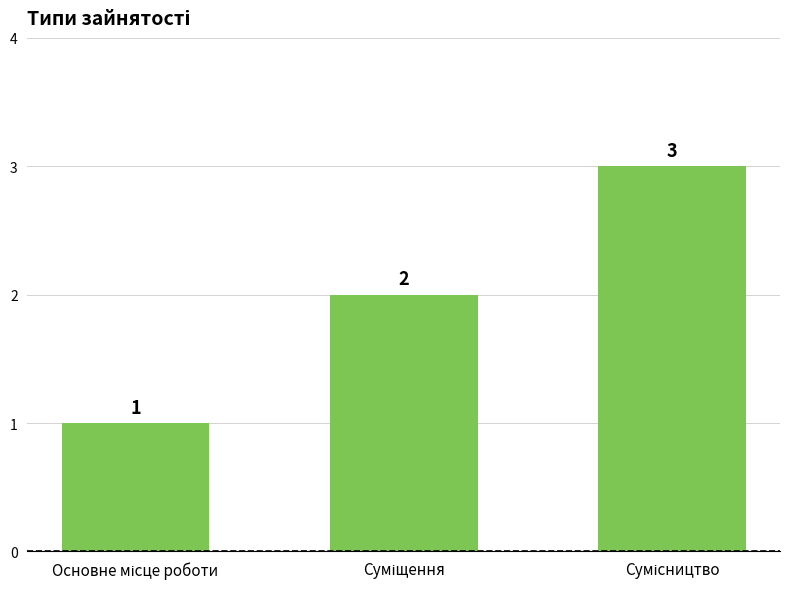

What is the value of the 3rd bar from the left?

3